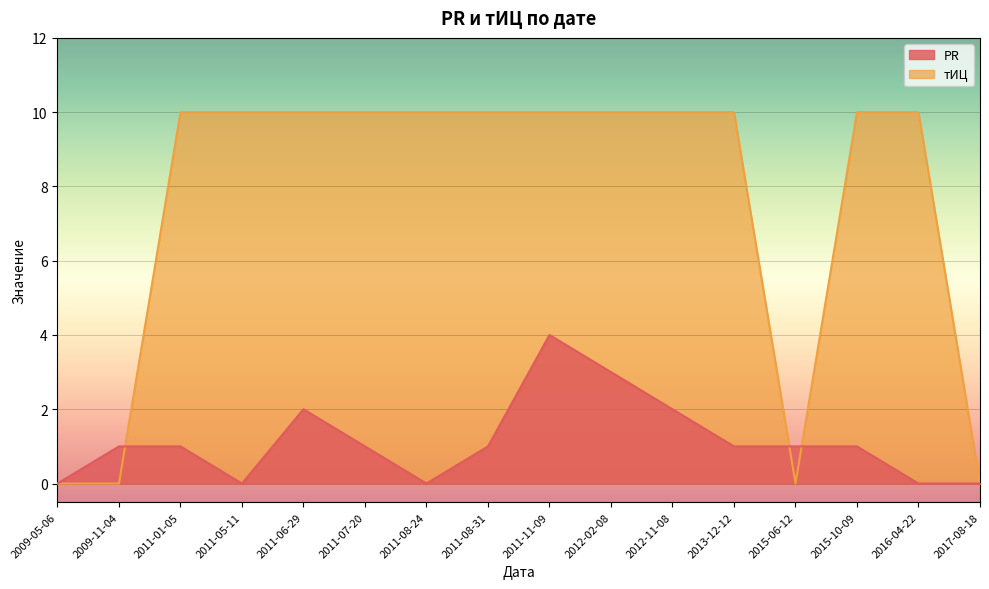

How many data points in тИЦ are less than 10?

4